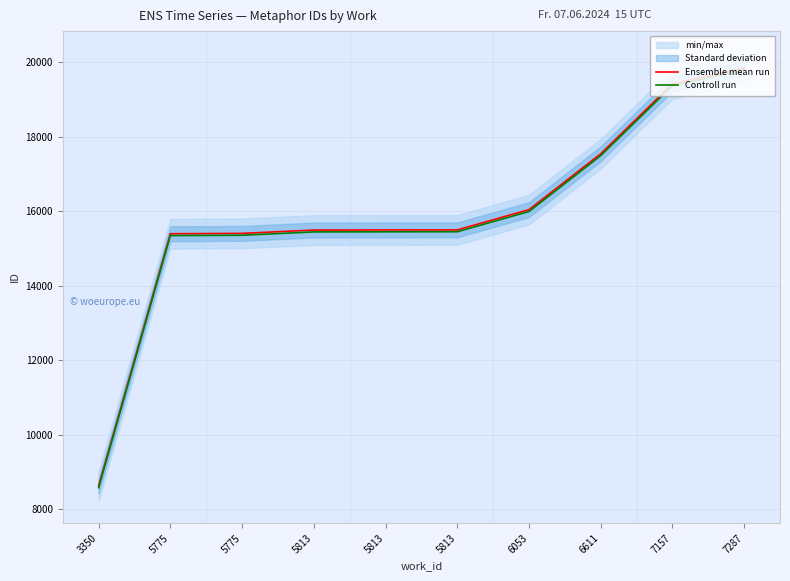

How many lines are shown in the chart?

2